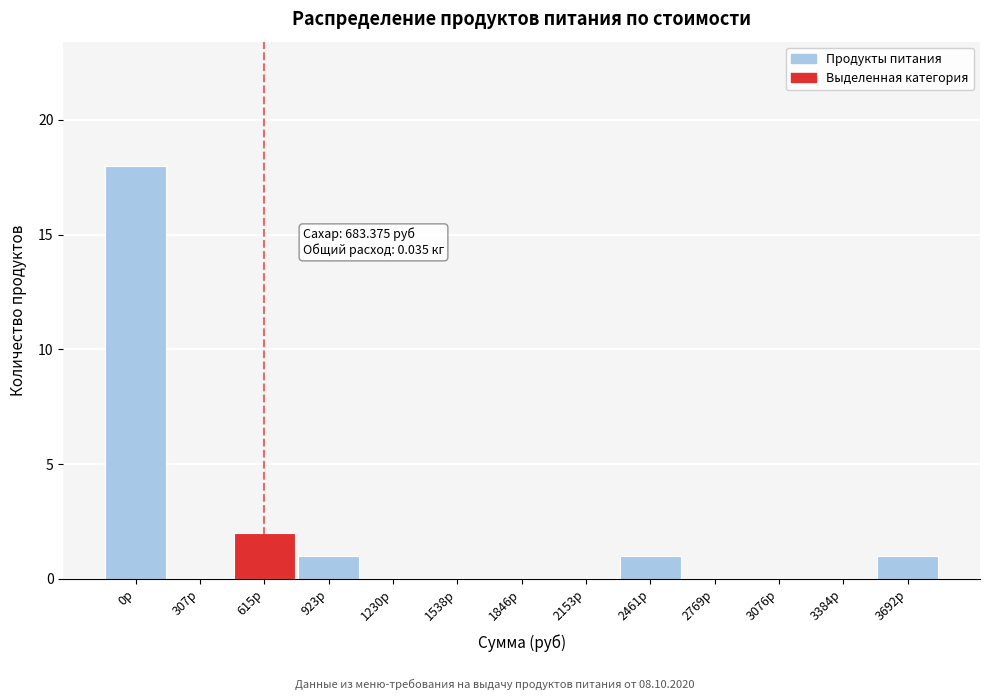

Reading left to right, what are all the values shown in this chart?

0р=18	307р=0	615р=2	923р=1	1230р=0	1538р=0	1846р=0	2153р=0	2461р=1	2769р=0	3076р=0	3384р=0	3692р=1